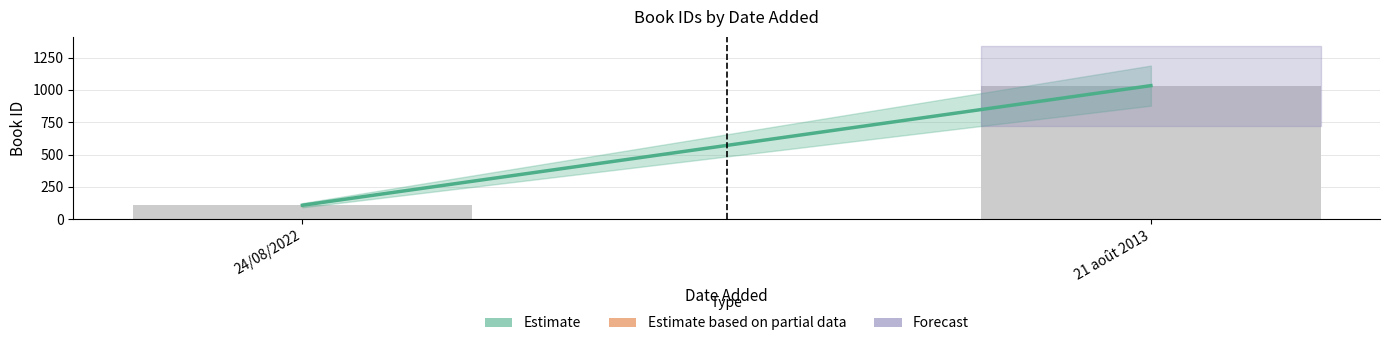

How many bars are there in total?

2